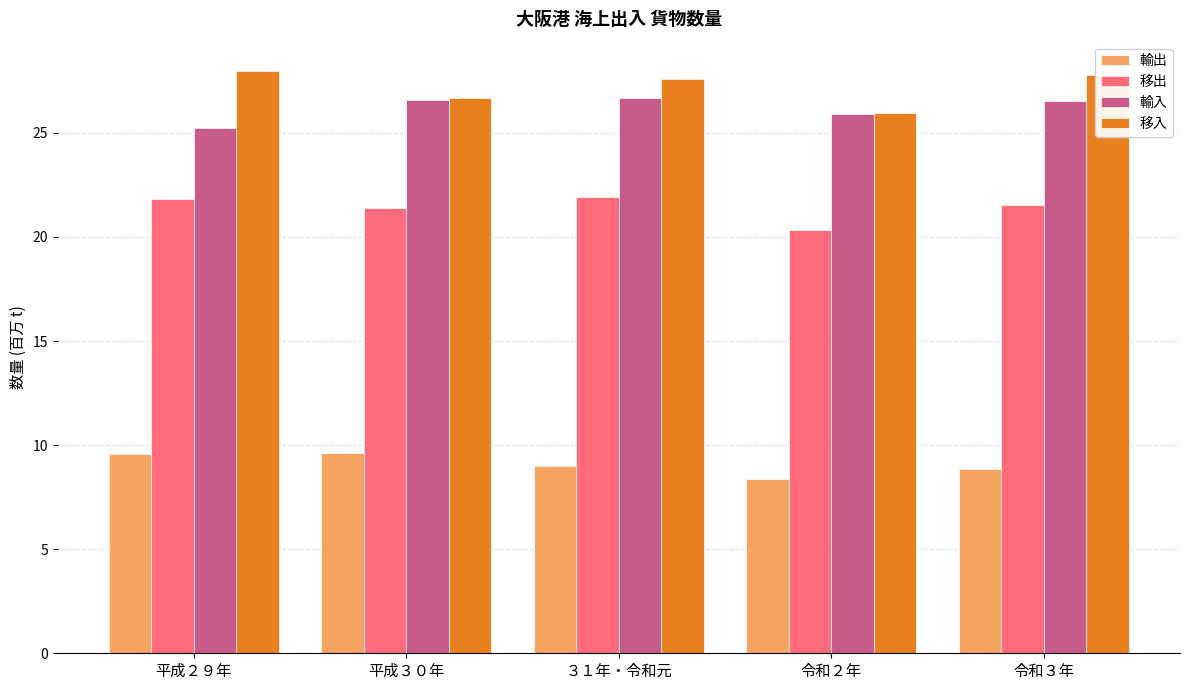

What is the sum of the 輸出 values at 平成３０年 and 令和３年?

18.5